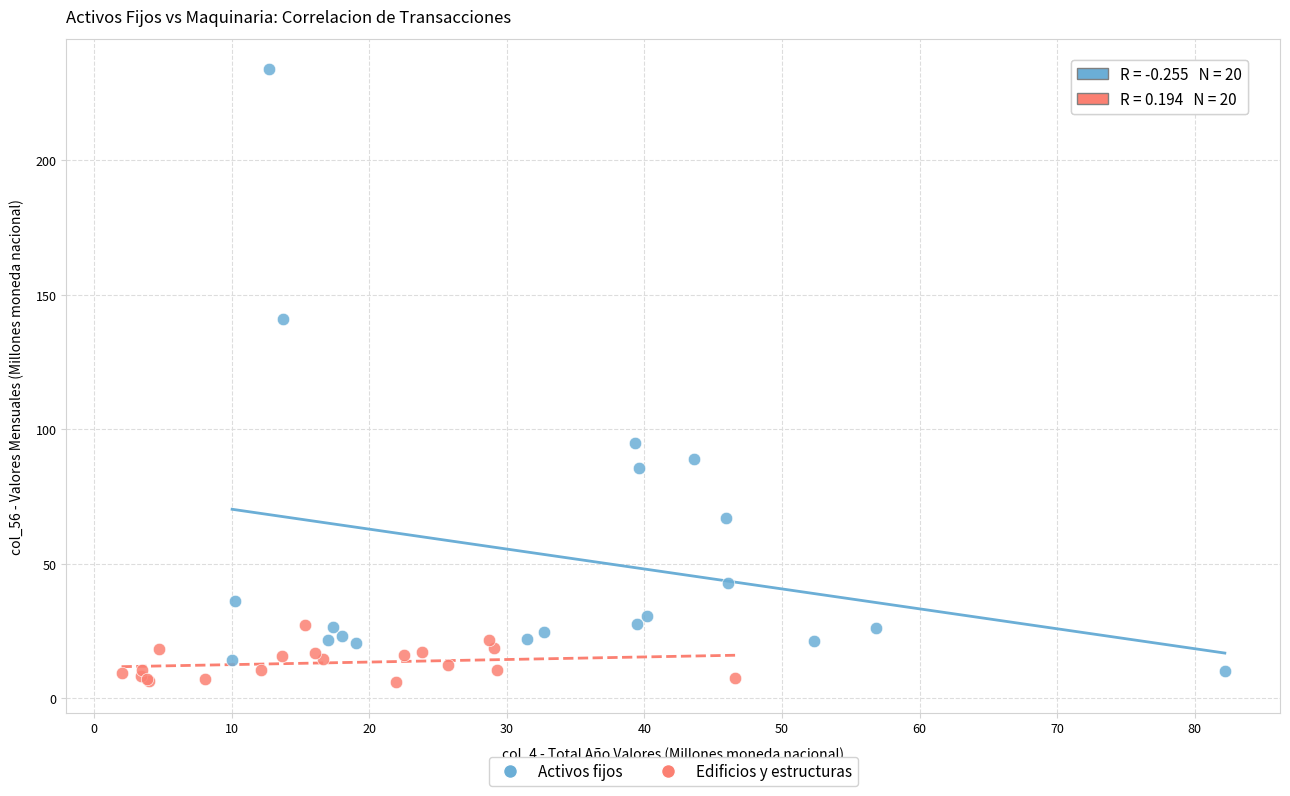

Which series contains the lowest Y value?

Edificios y estructuras